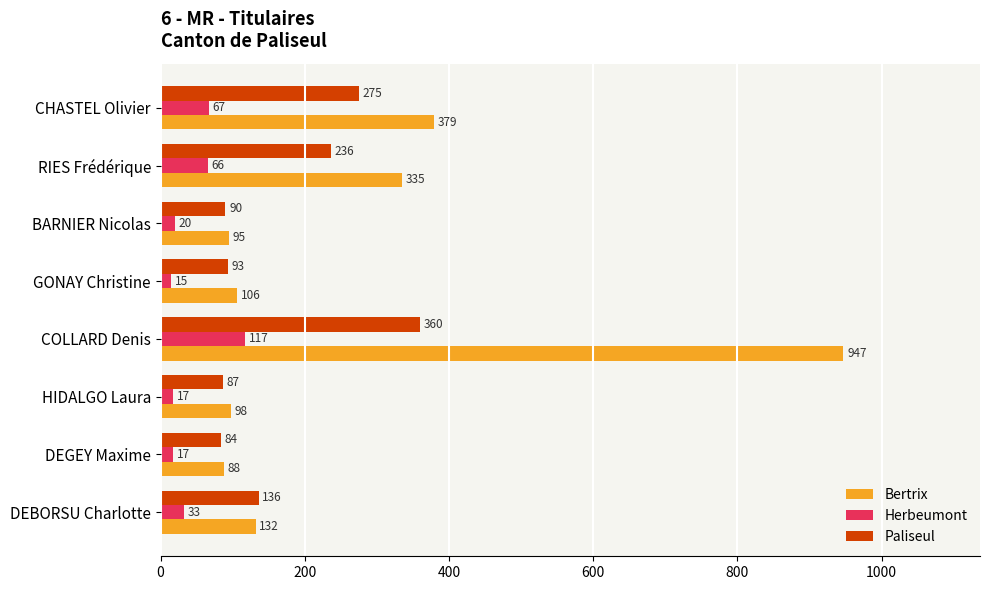

What is the greatest value displayed?

947